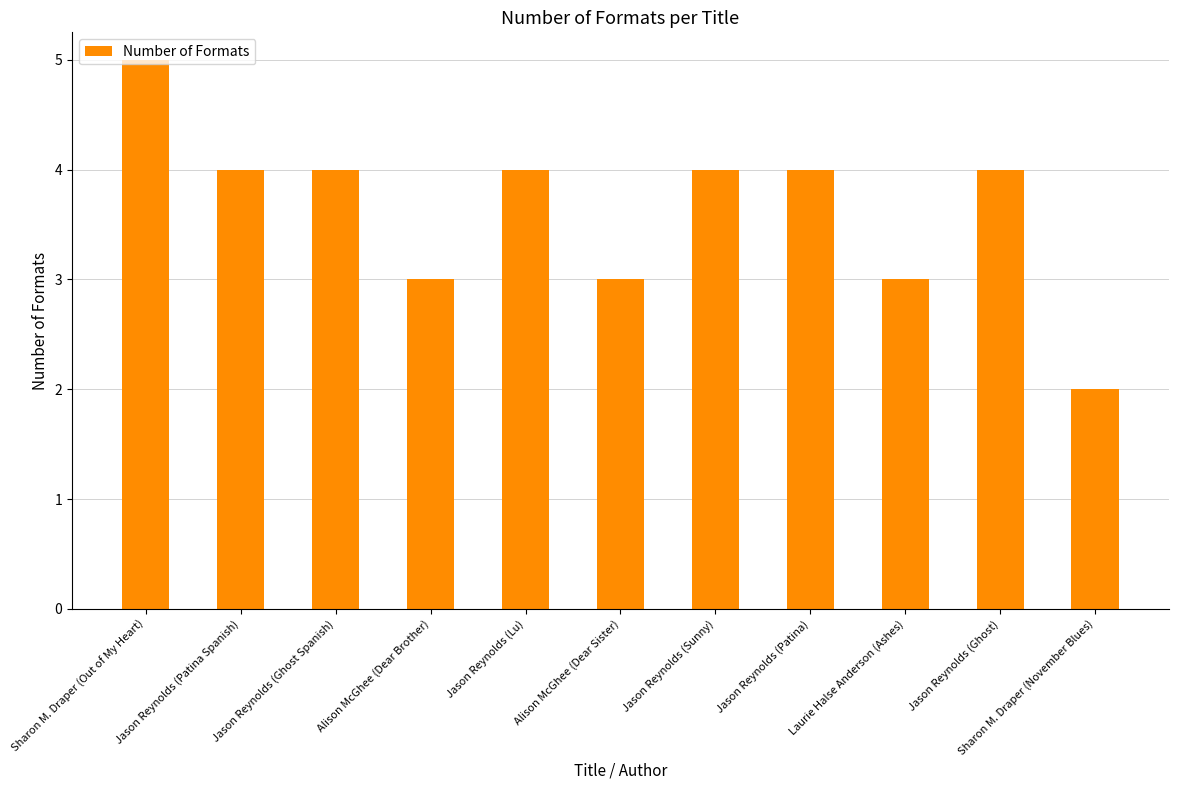

What is the sum of all values?

40